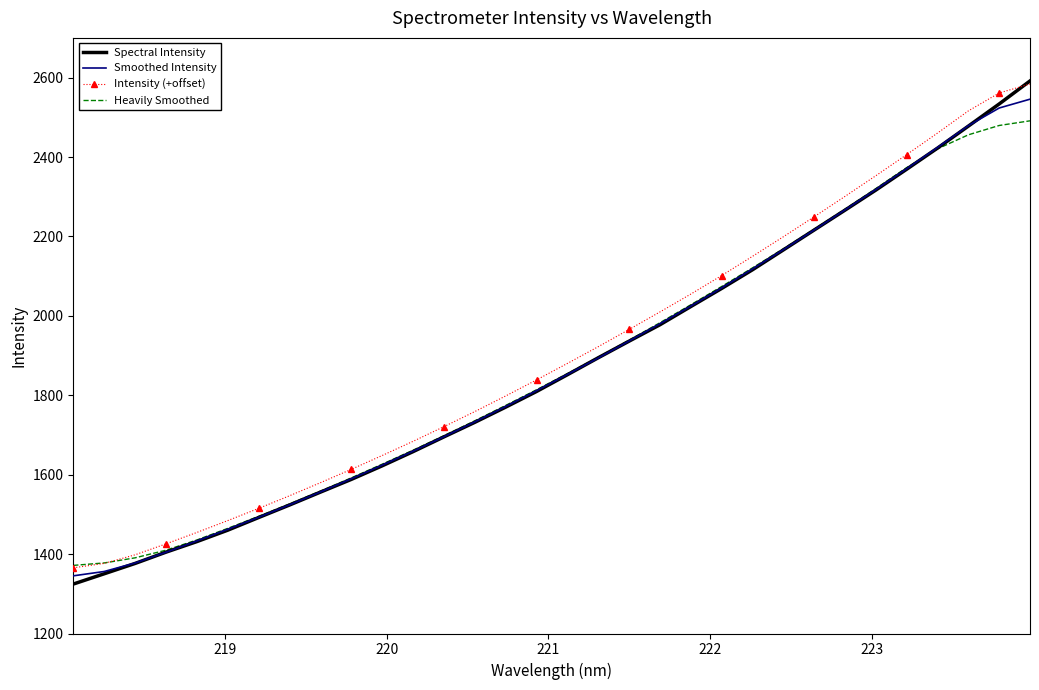

What is the maximum value shown in the chart?

2591.6